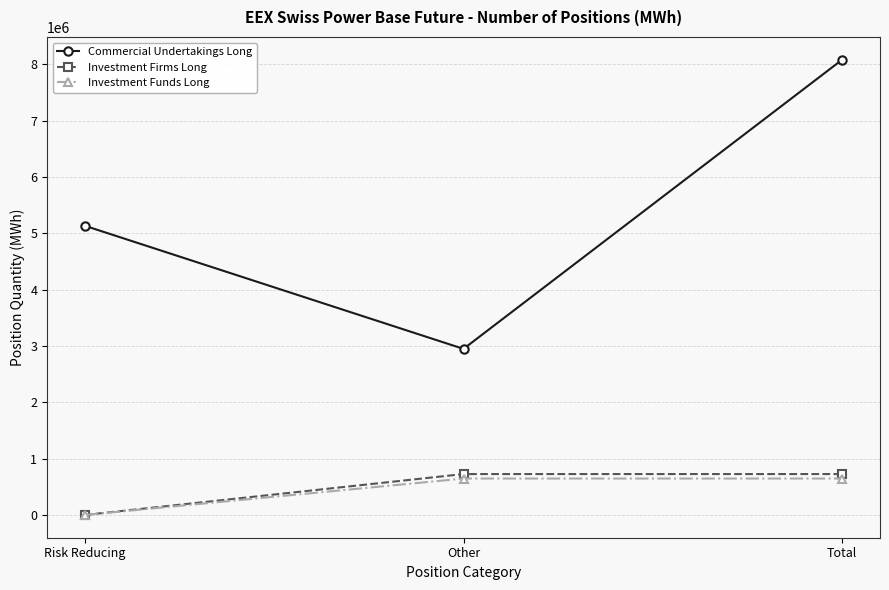

At which category is the sum across all series the highest?

Total